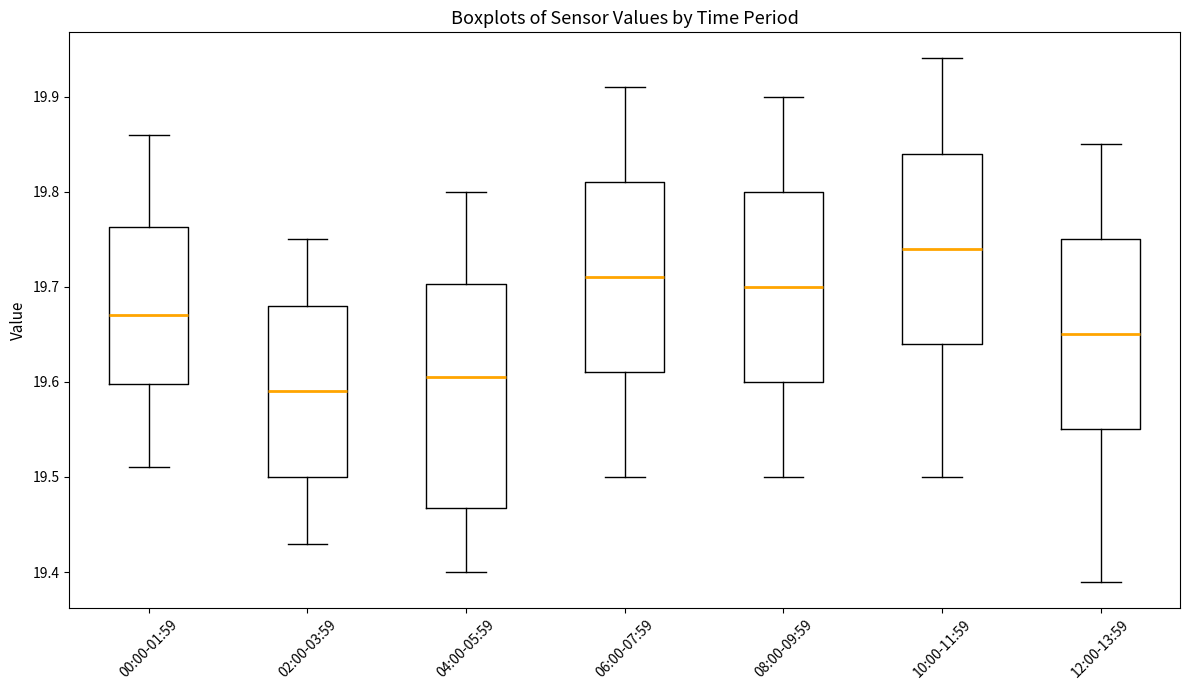

Reading left to right, transcribe this box plot: for each box, give where its median line is, the range the box spans, and where its two whiskers end, as read against the y-axis. The values are not printed on the chart, so give them approximately, as read against the axis.

00:00-01:59: median 19.67, box 19.60 to 19.76, whiskers 19.51 to 19.86
02:00-03:59: median 19.59, box 19.50 to 19.68, whiskers 19.43 to 19.75
04:00-05:59: median 19.61, box 19.47 to 19.70, whiskers 19.40 to 19.80
06:00-07:59: median 19.71, box 19.61 to 19.81, whiskers 19.50 to 19.91
08:00-09:59: median 19.70, box 19.60 to 19.80, whiskers 19.50 to 19.90
10:00-11:59: median 19.74, box 19.64 to 19.84, whiskers 19.50 to 19.94
12:00-13:59: median 19.65, box 19.55 to 19.75, whiskers 19.39 to 19.85